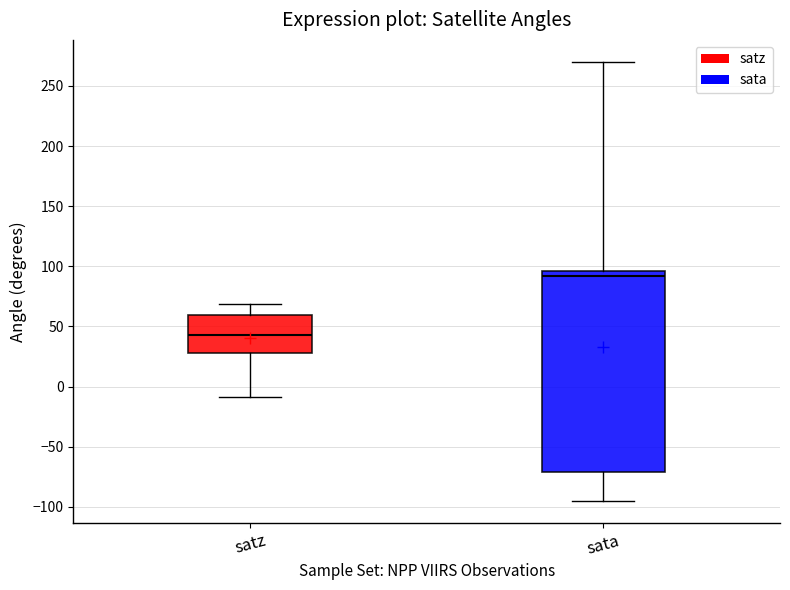

Comparing the boxes themselves (not the whiskers), which one is the tallest?

sata